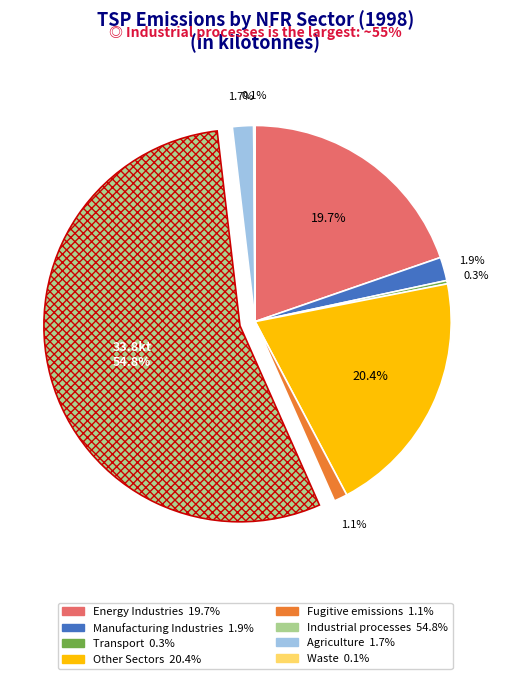

Which has a higher value, Industrial processes or Manufacturing Industries?

Industrial processes